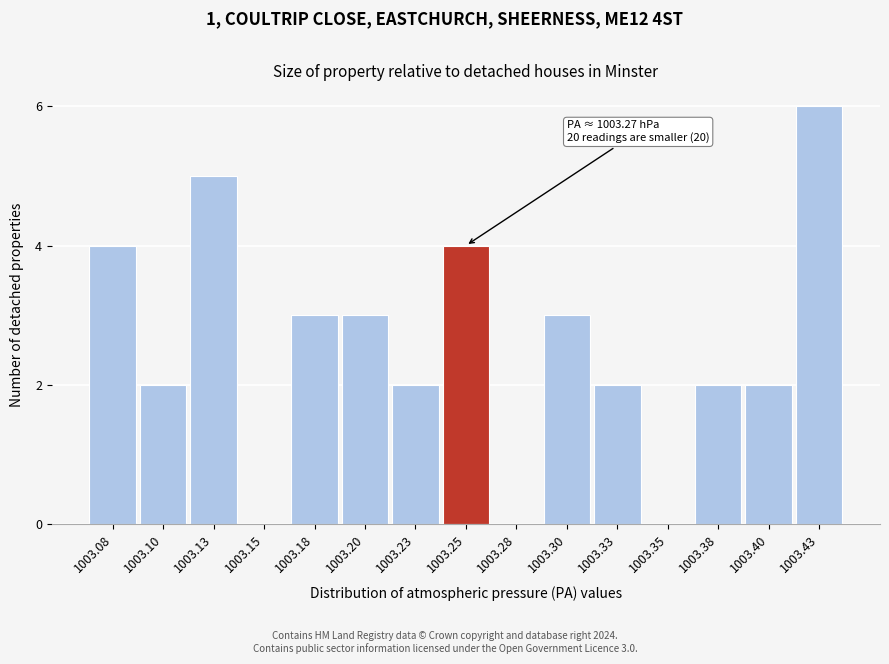

Reading left to right, extract all data points from this chart.

1003.08=4	1003.10=2	1003.13=5	1003.15=0	1003.18=3	1003.20=3	1003.23=2	1003.25=4	1003.28=0	1003.30=3	1003.33=2	1003.35=0	1003.38=2	1003.40=2	1003.43=6